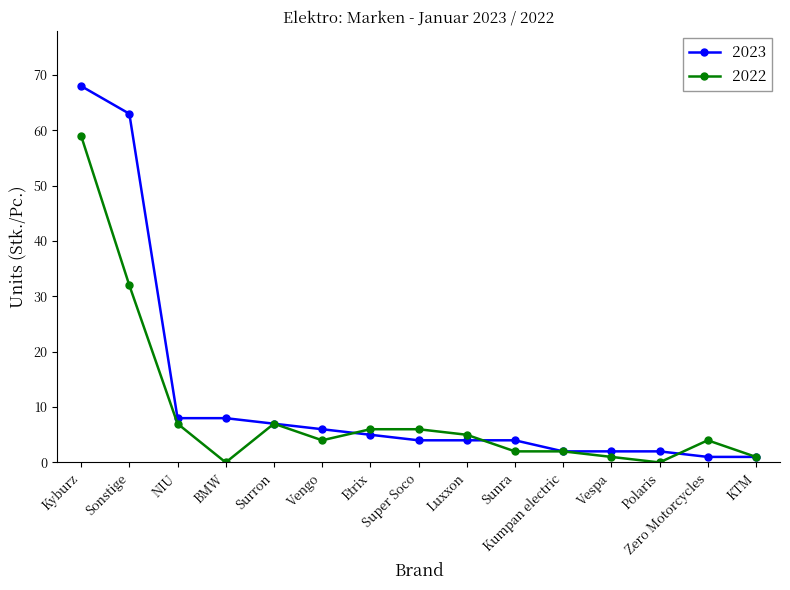

What is the difference between the 2023 values at Vespa and BMW?

6